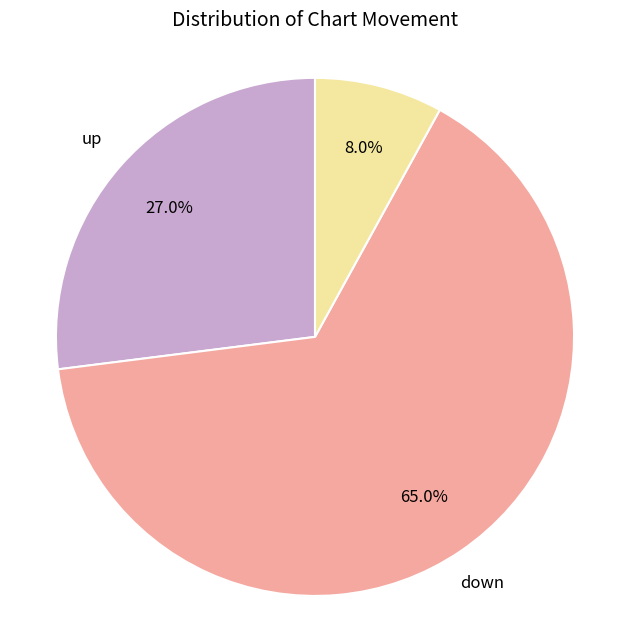

Is there any slice that represents more than half of the pie?

Yes